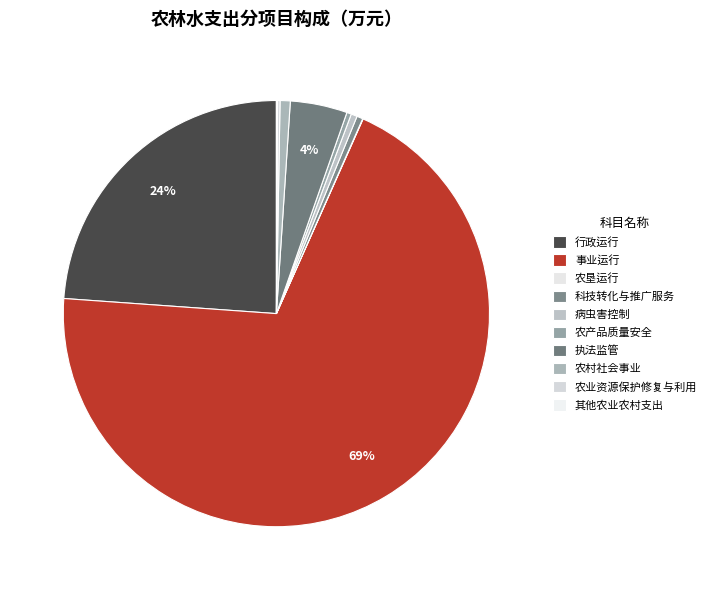

Count the number of slices in the pie.

10